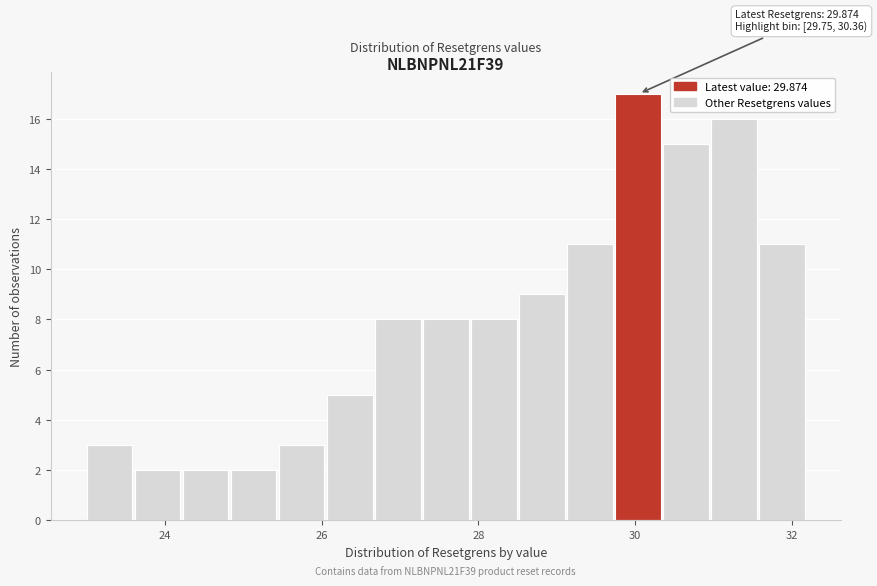

Read against the x-axis, roughly where is the centre of the tallest bar?

30.0